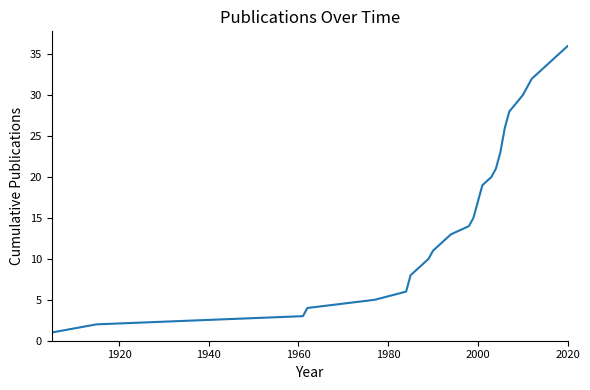

What is the difference between the maximum and minimum values?

35